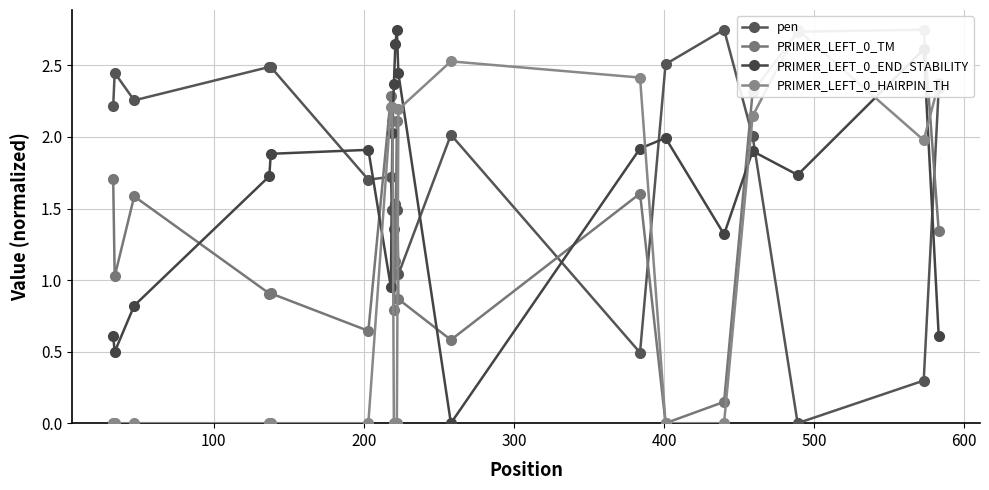

How many data points in pen are less than 2?

10